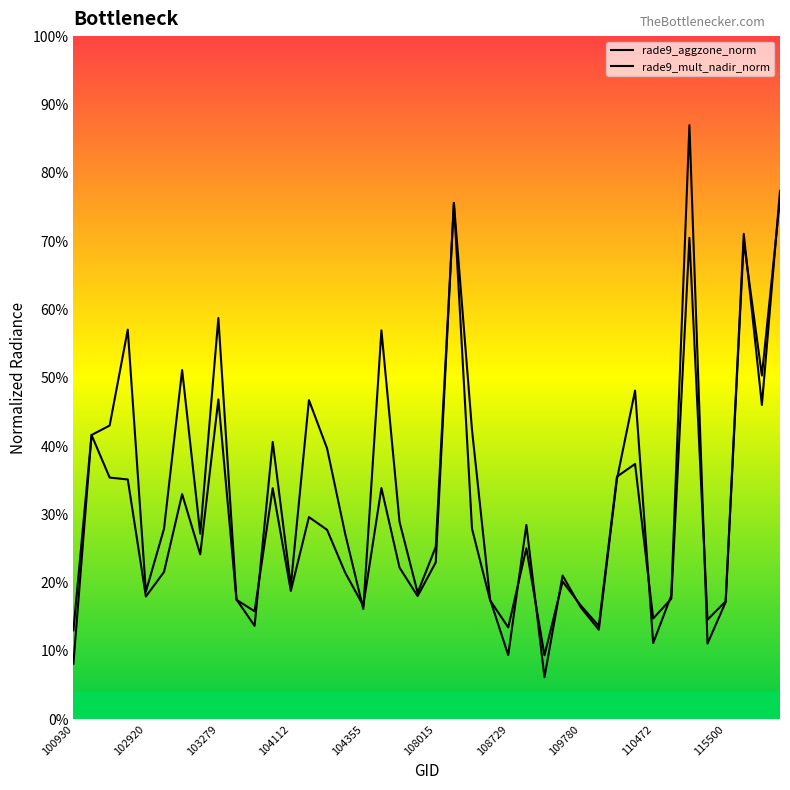

Where do rade9_mult_nadir_norm and rade9_aggzone_norm first cross each other?

115500 and 10